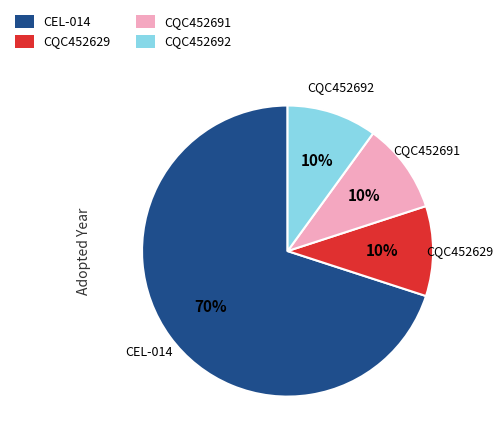

Is CQC452629 the majority of the pie?

No